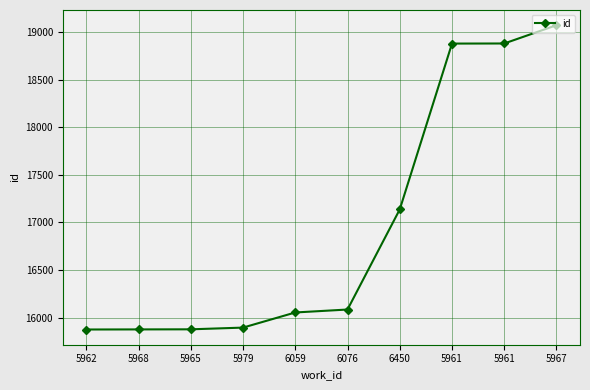

What is the sum of all values?

169633